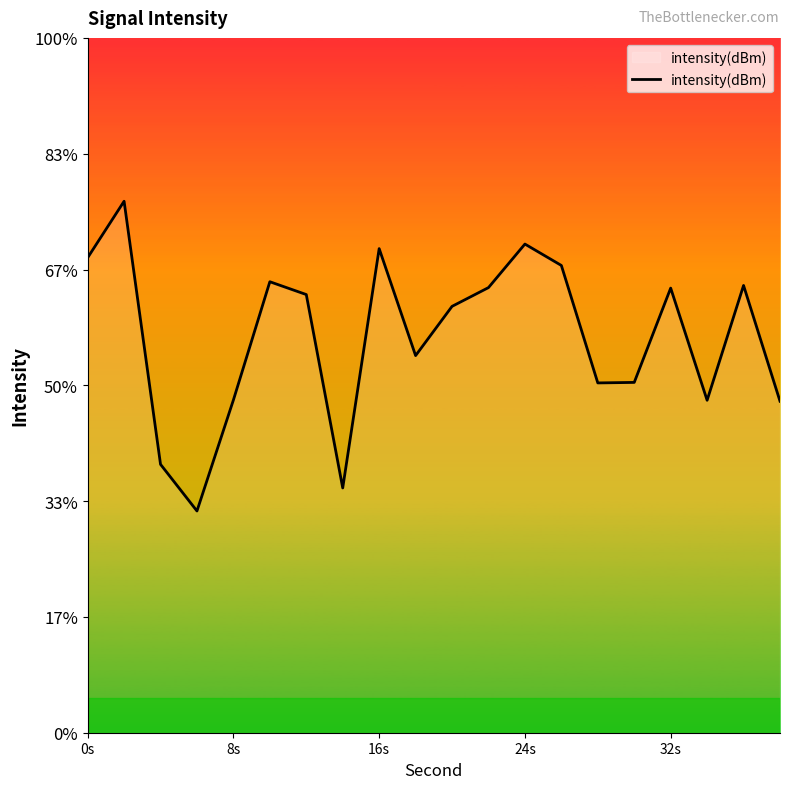

What is the value of the 6th point from the left?

-105.5